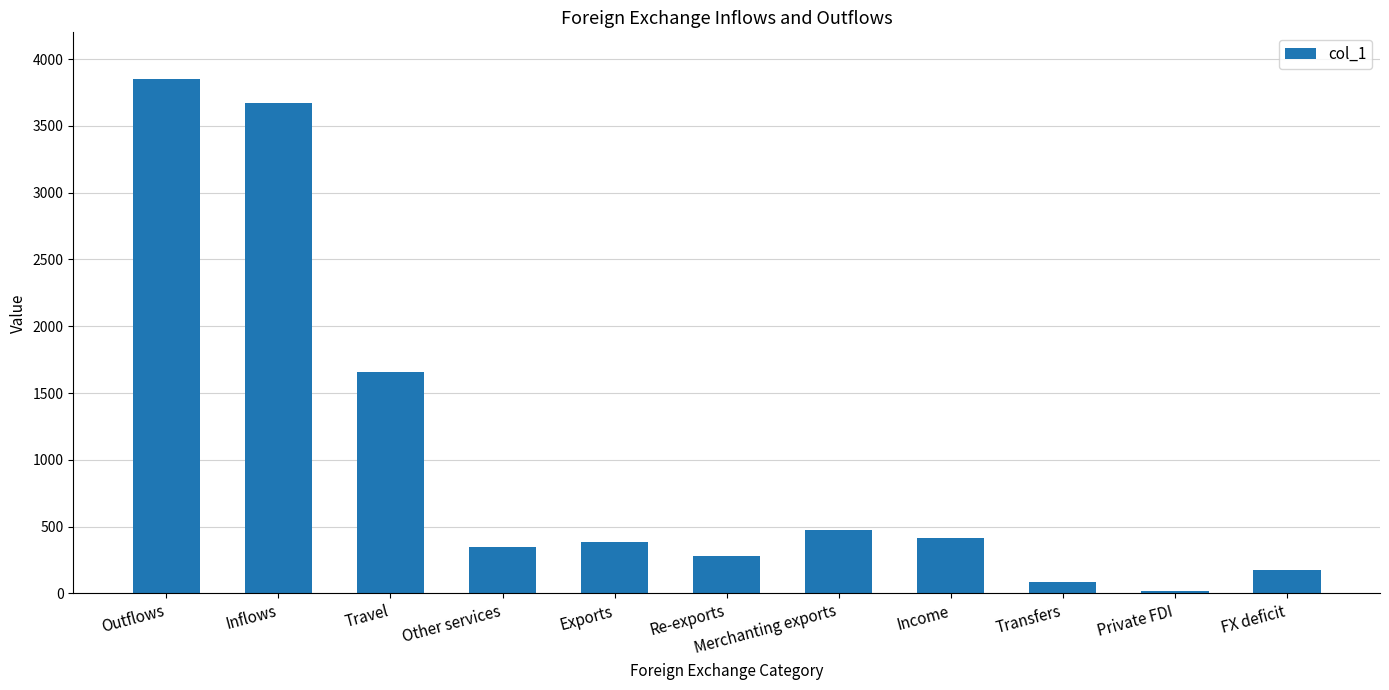

Approximately how many times larger is the value at Inflows compared to Private FDI?

203.9